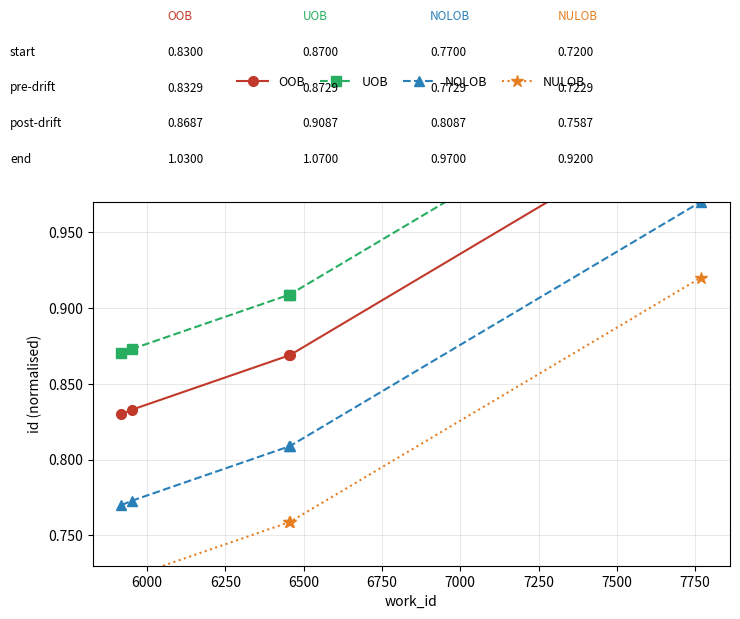

True or false: NULOB and NOLOB cross at least once.

False